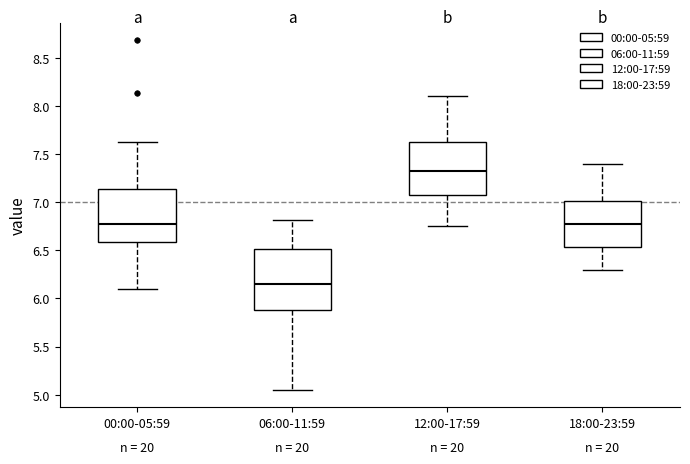

Which box is the tallest, from its lower edge to its upper edge?

06:00-11:59